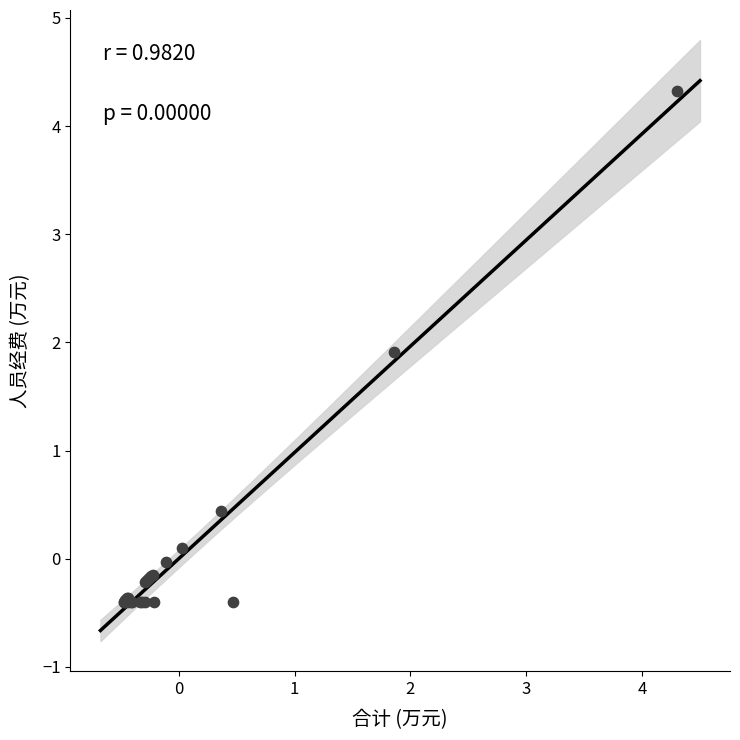

What Y value in the scatter plot is closest to 1?

0.4